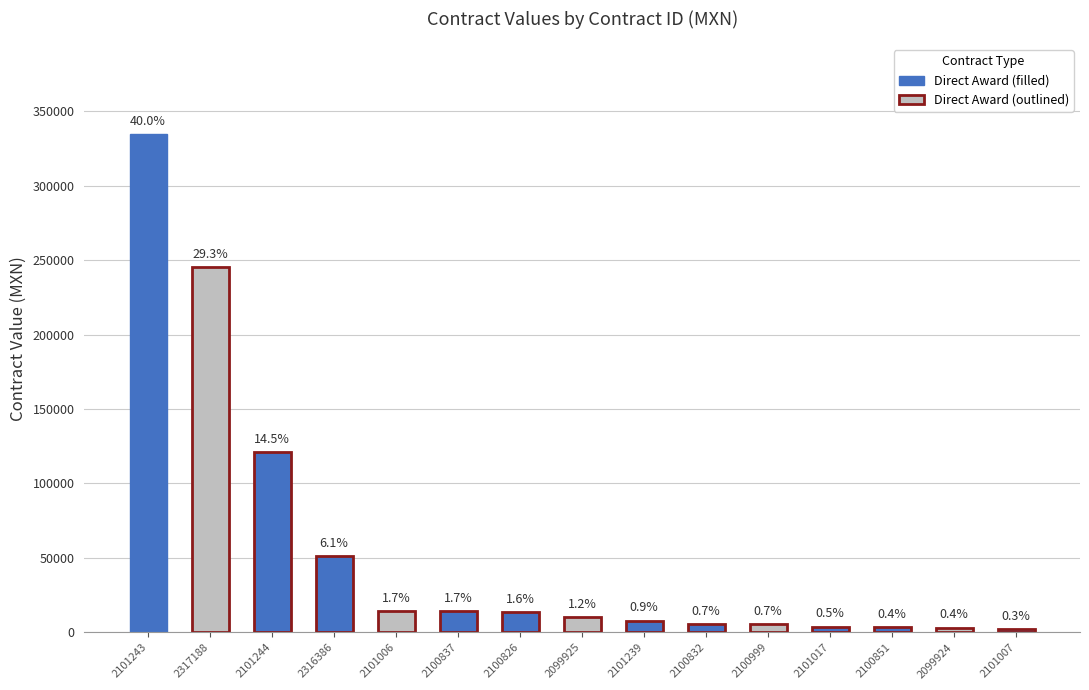

Between 2100851 and 2101017, which is larger?

2101017